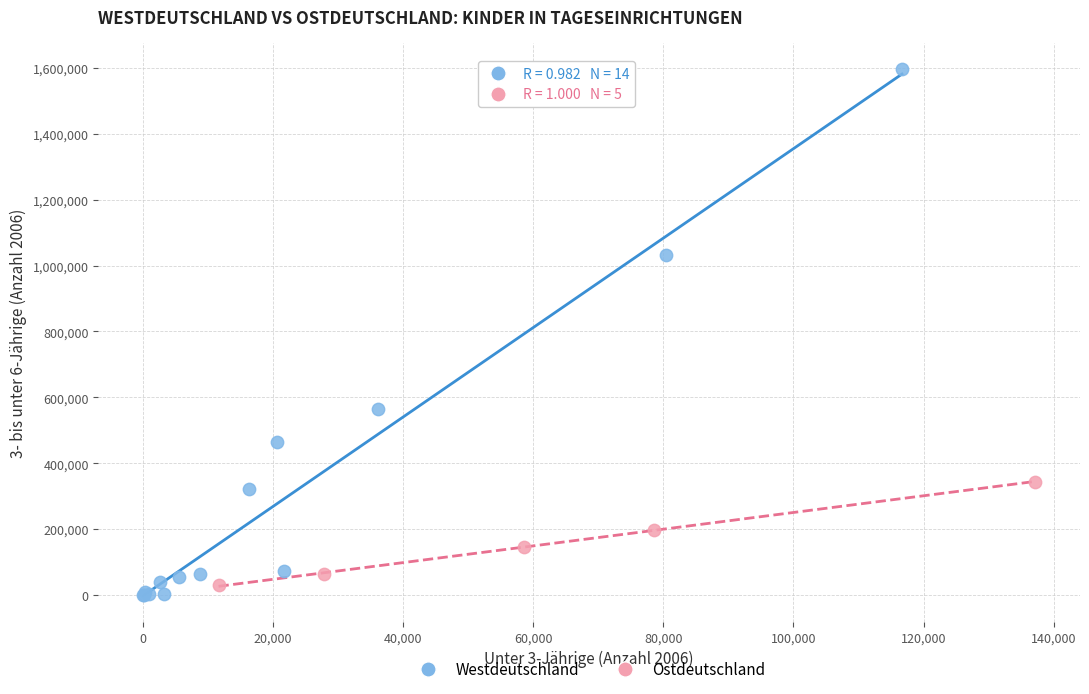

Which series has the largest Y range (max minus min)?

Westdeutschland